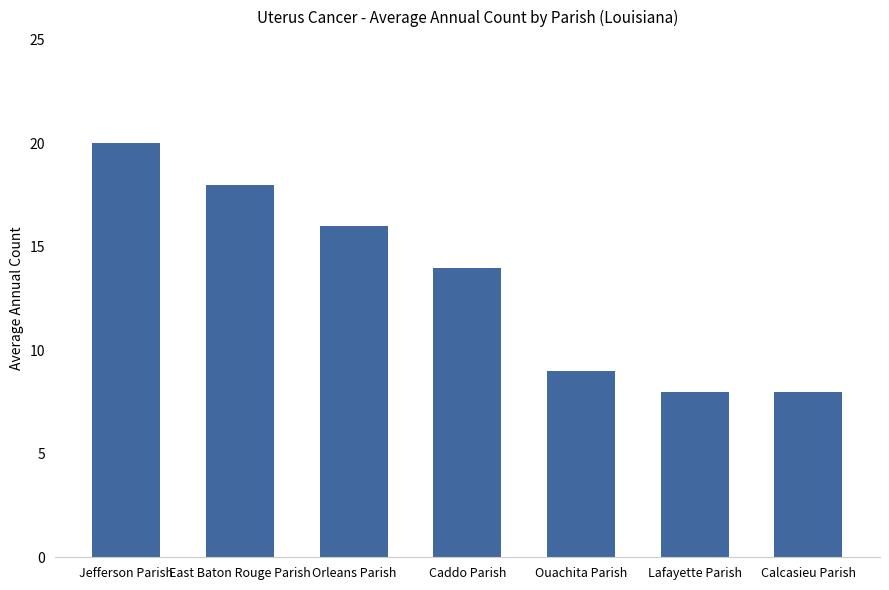

Are the bars grouped side by side (vs. stacked)?

No